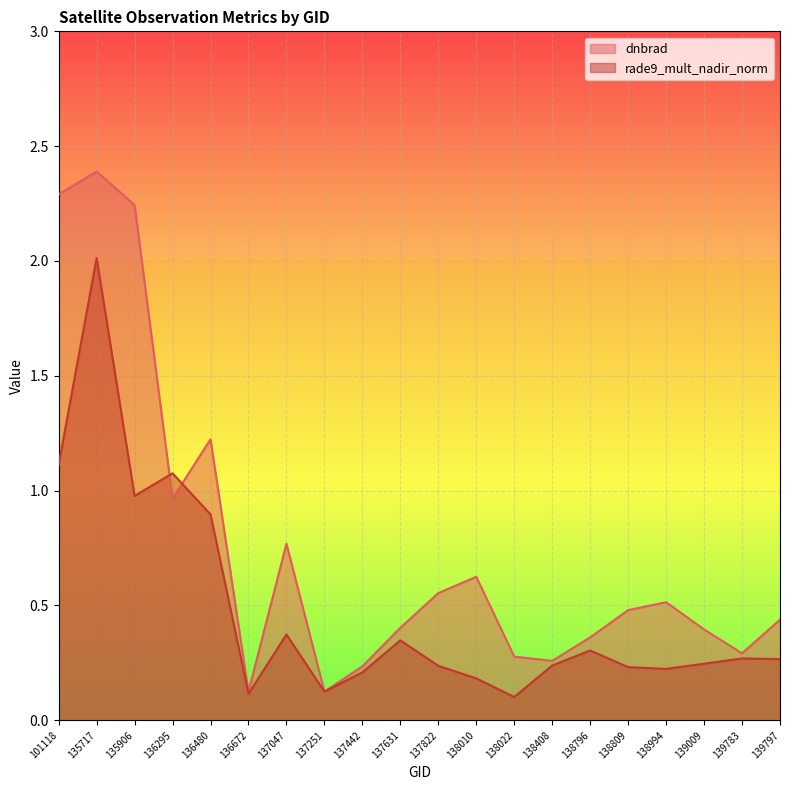

How many intersections are there between rade9_mult_nadir_norm and dnbrad?

2